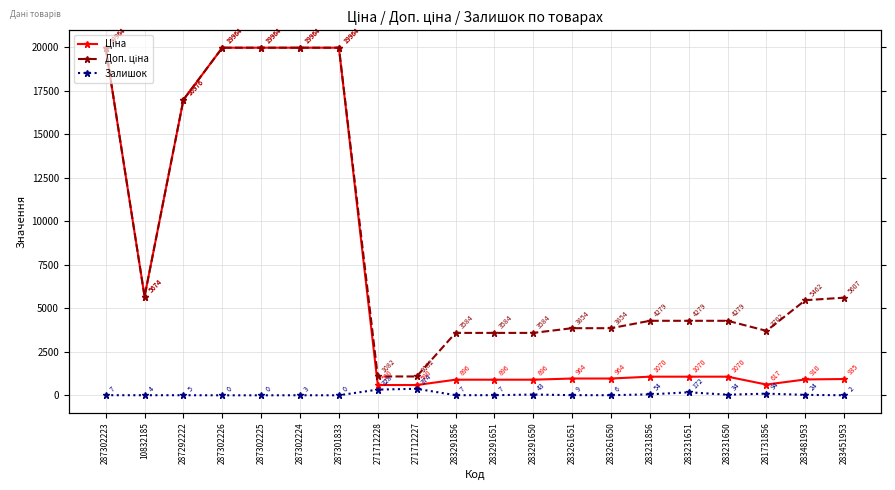

Reading left to right, list all the values displayed in this chart.

Ціна: 19964.2	5673.8	16976.3	19964.2	19964.2	19964.2	19964.2	589.9	589.9	895.9	895.9	895.9	963.5	963.5	1069.8	1069.8	1069.8	617.0	910.4	934.5
Доп. ціна: 19964.2	5673.8	16976.3	19964.2	19964.2	19964.2	19964.2	1081.7	1081.7	3583.6	3583.6	3583.6	3854.0	3854.0	4279.1	4279.1	4279.1	3701.9	5462.3	5607.2
Залишок: 7.0	4.0	5.0	0.0	0.0	3.0	0.0	328.0	374.0	7.0	7.0	43.0	9.0	6.0	54.0	172.0	34.0	94.0	24.0	2.0